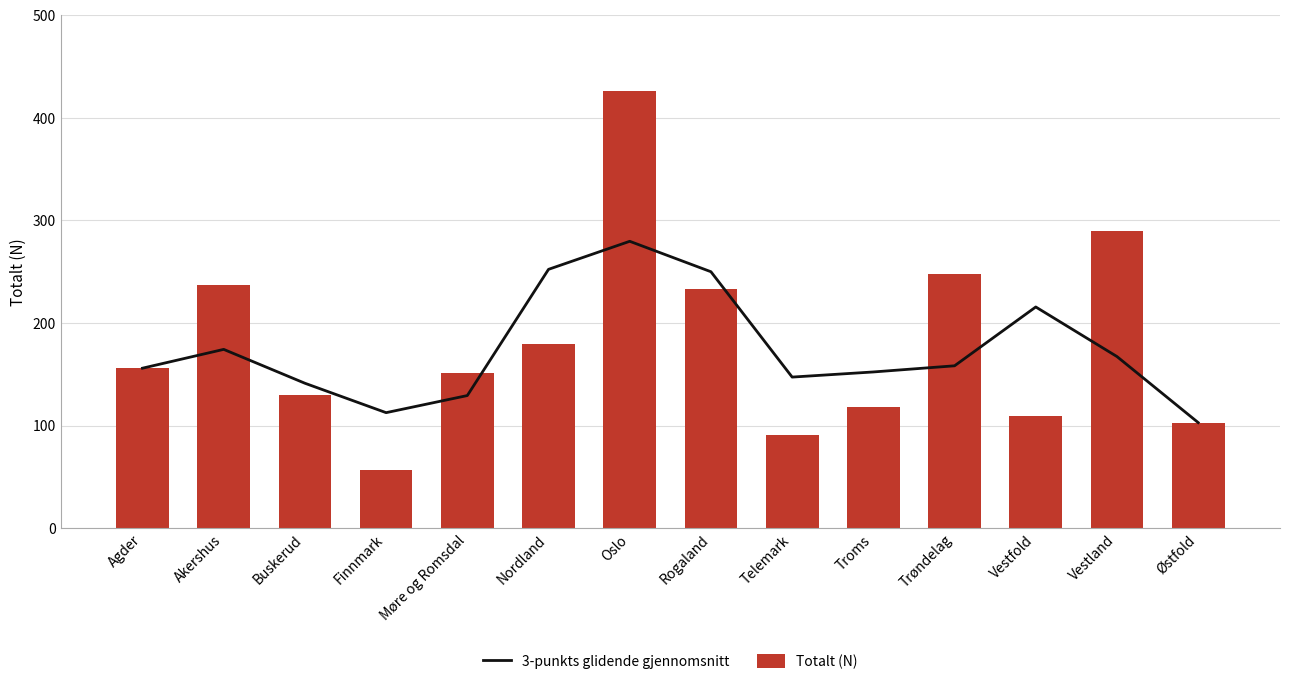

Rank the categories by Totalt (N) value from lowest to highest.

Finnmark, Telemark, Østfold, Vestfold, Troms, Buskerud, Møre og Romsdal, Agder, Nordland, Rogaland, Akershus, Trøndelag, Vestland, Oslo